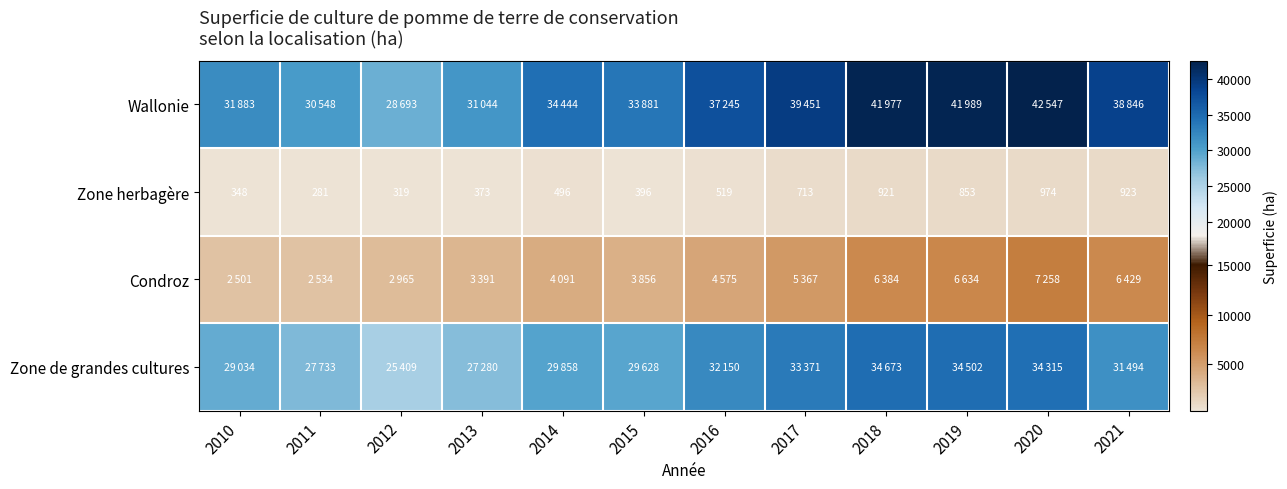

How many distinct data groups are displayed?

4